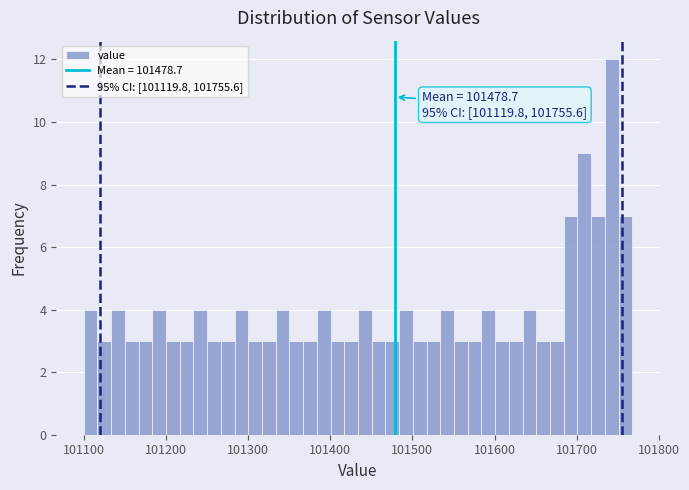

Around what value on the x-axis is the tallest bar? Give the approximate position of its centre, as read against the axis.

101740